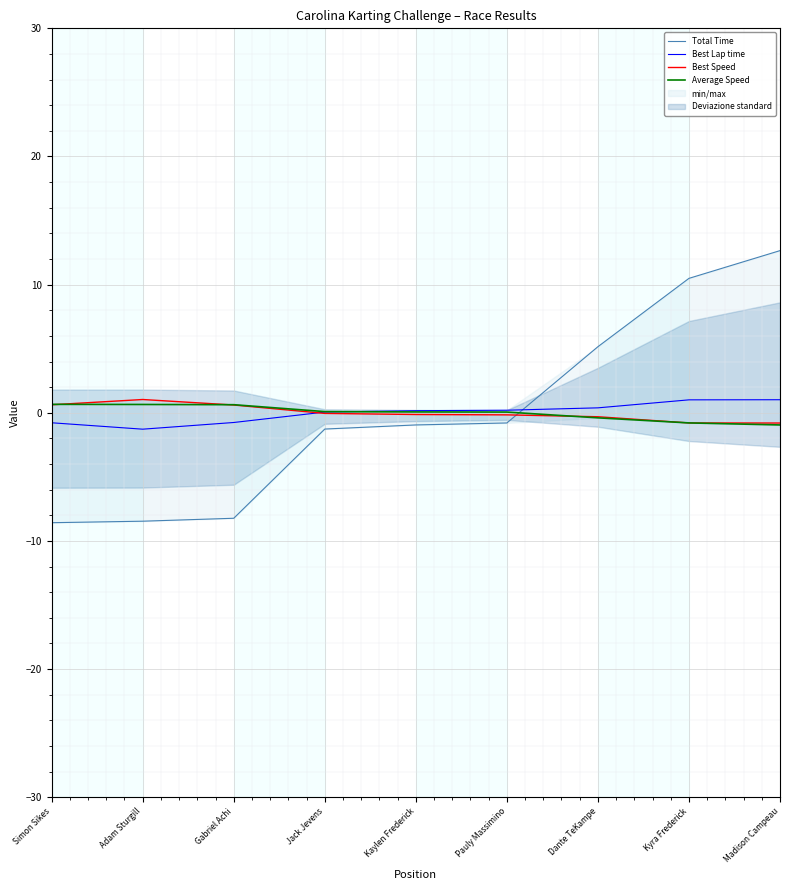

How many times do Best Lap time and Average Speed cross each other?

1